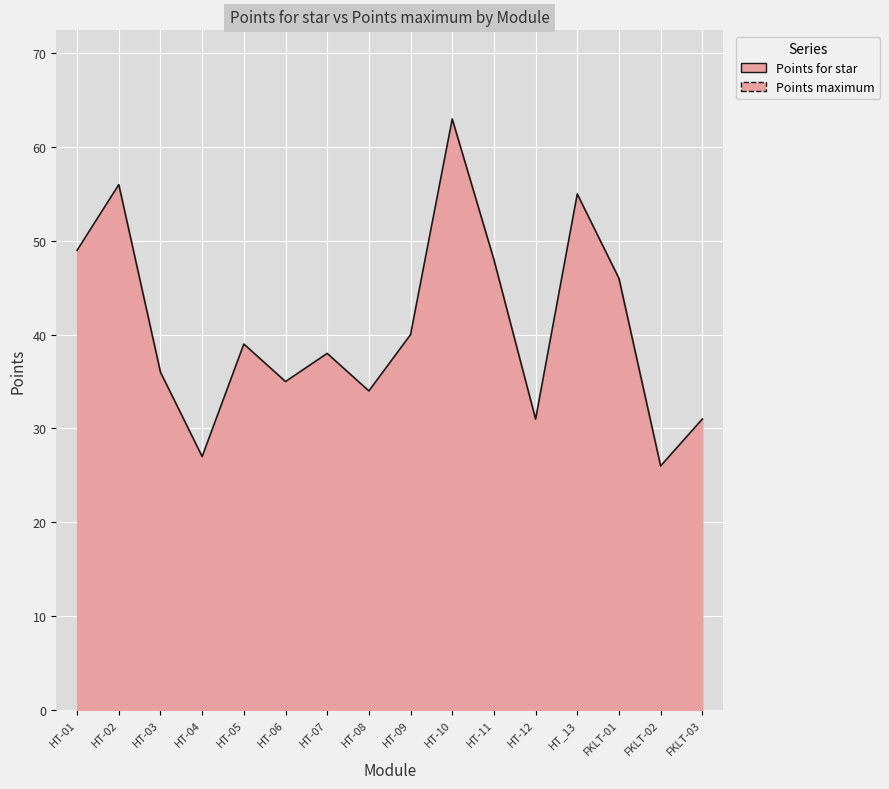

True or false: Points maximum and Points for star intersect in this chart.

False